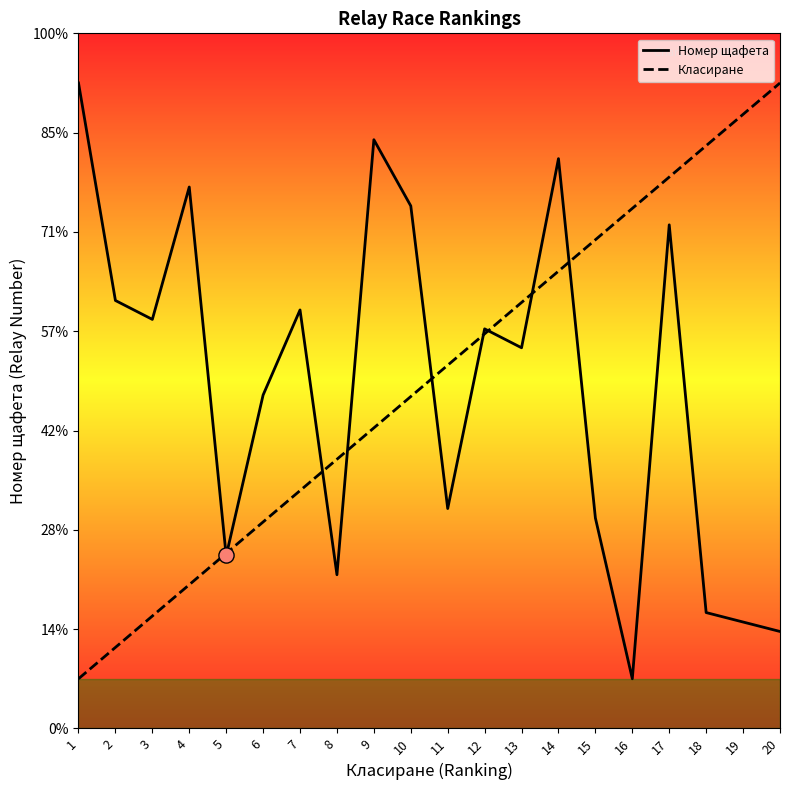

At how many categories does at least one series exceed 28?

18